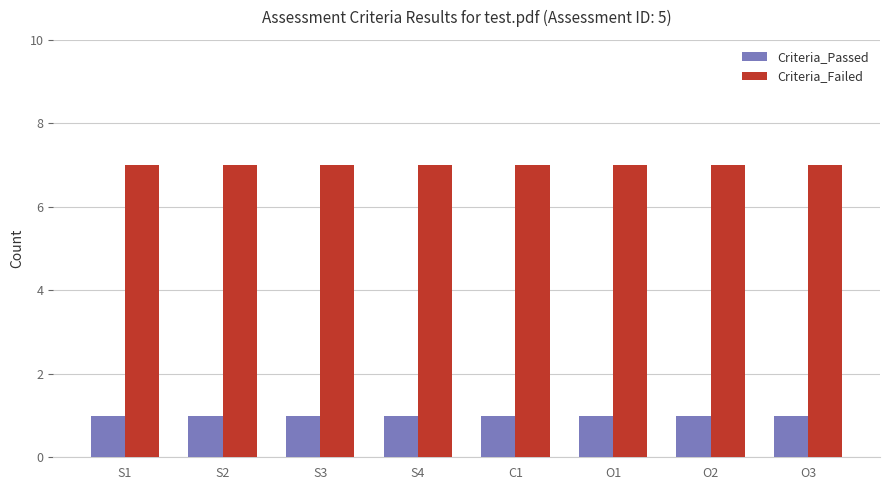

What is the approximate value of Criteria_Passed at S3?

1